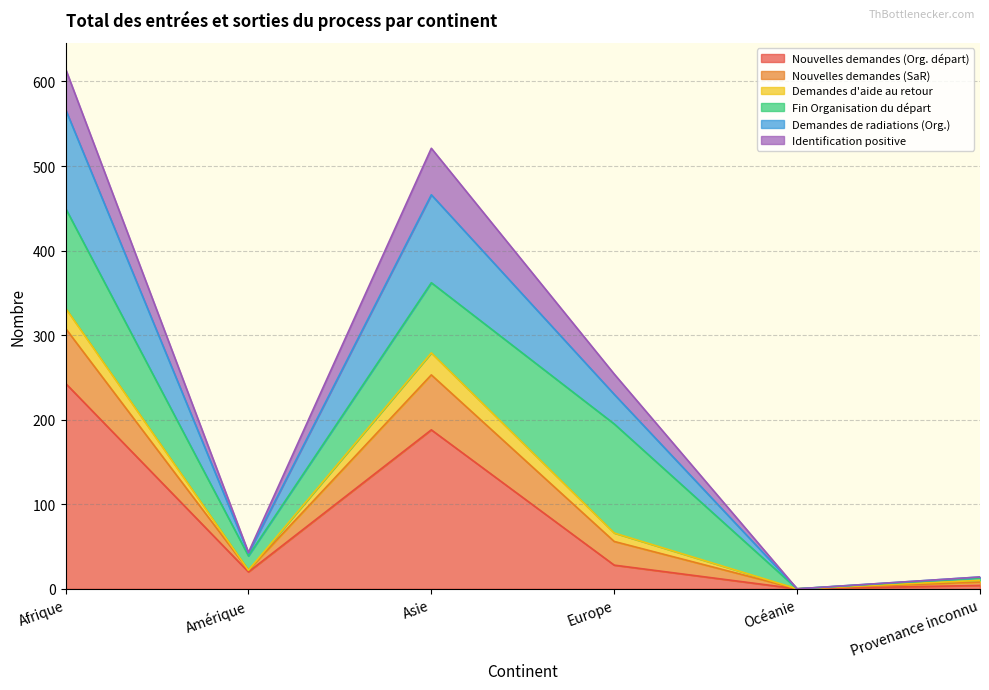

What is the maximum value for Nouvelles demandes (Org. départ)?

243